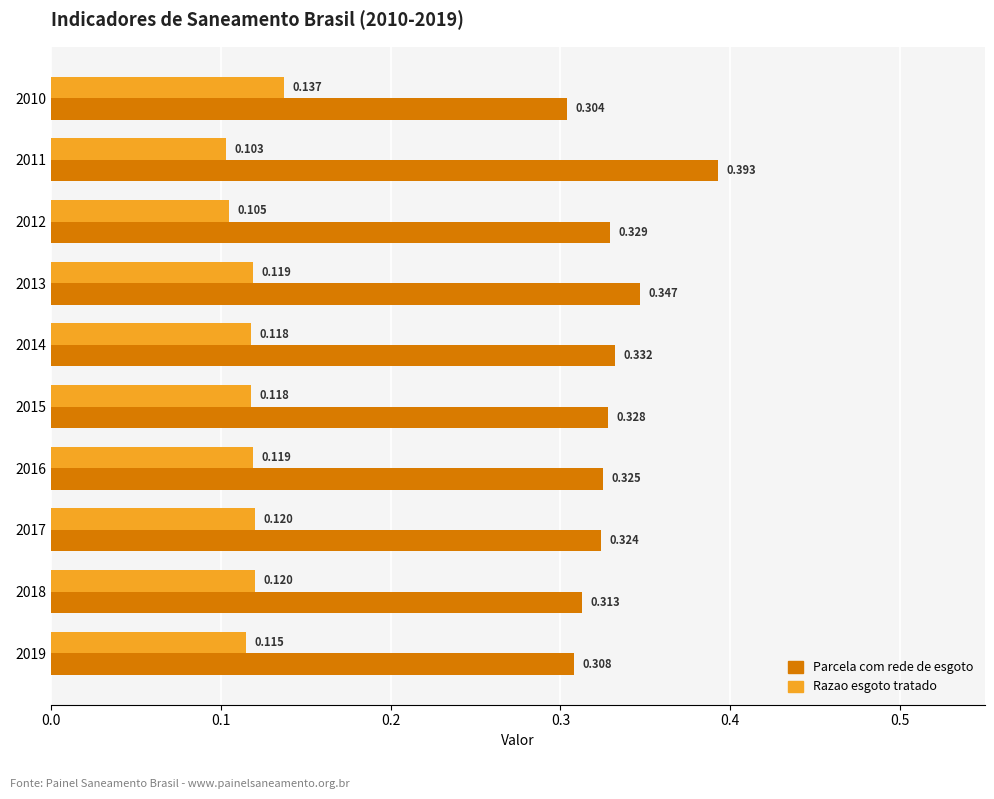

List the labels in order of Parcela com rede de esgoto value, largest first.

2011, 2013, 2014, 2012, 2015, 2016, 2017, 2018, 2019, 2010